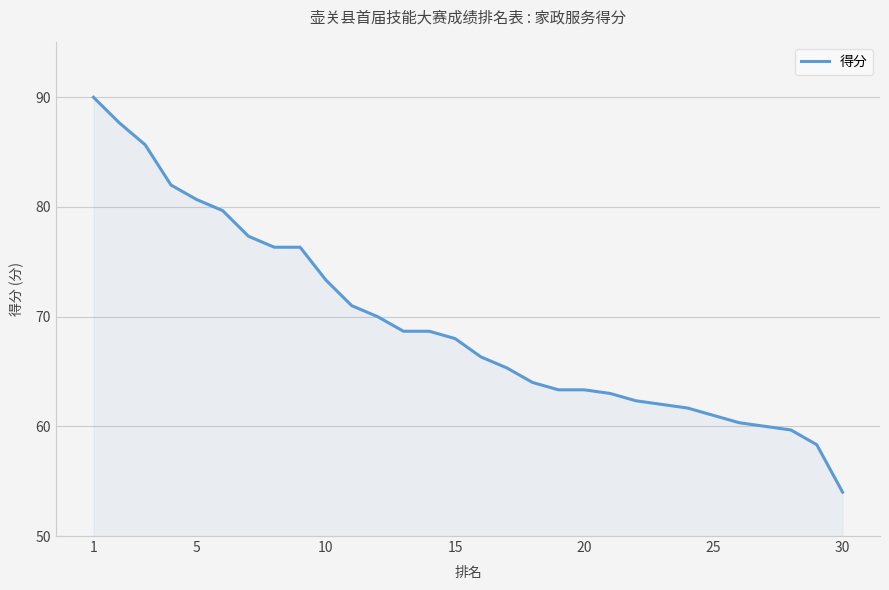

What is the maximum value shown in the chart?

90.0